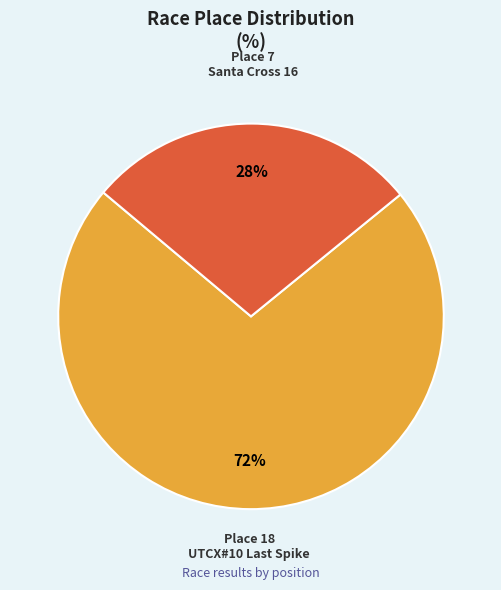

How many slices are in this pie chart?

2